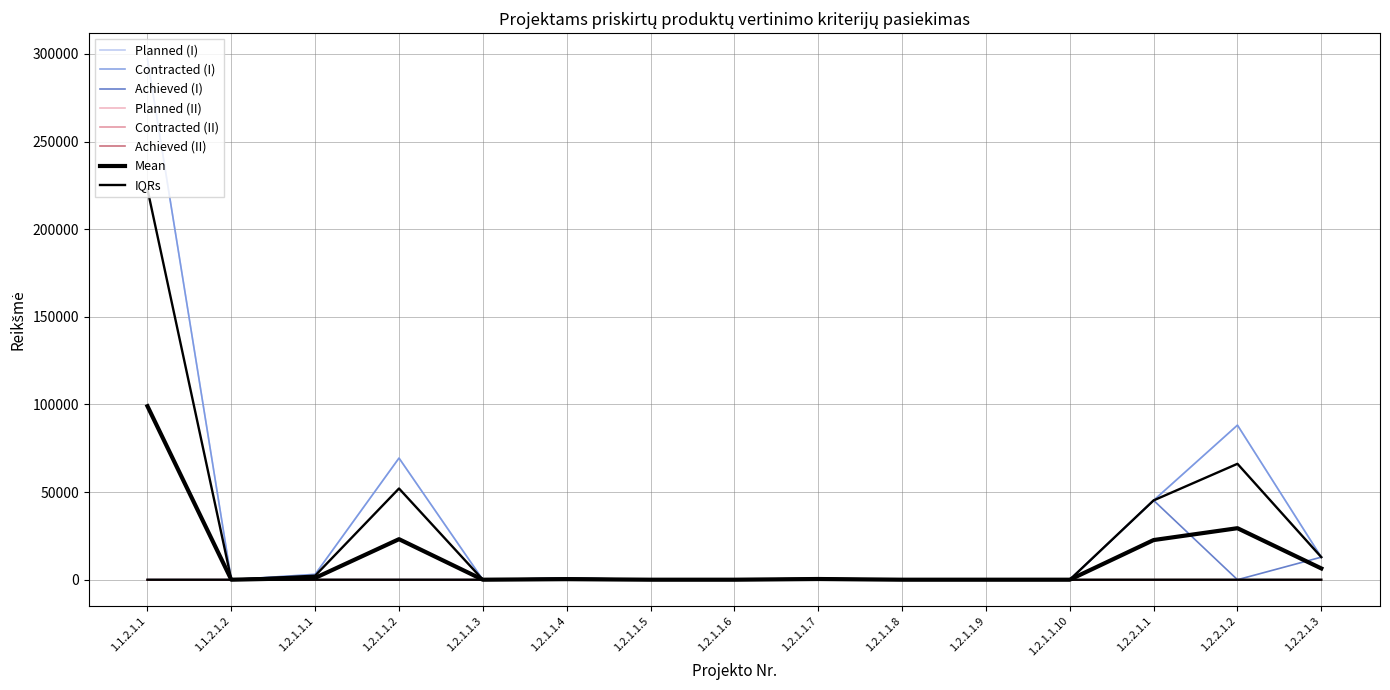

True or false: Planned (I) has a value of 1.0 at 1.2.1.1.5.

True